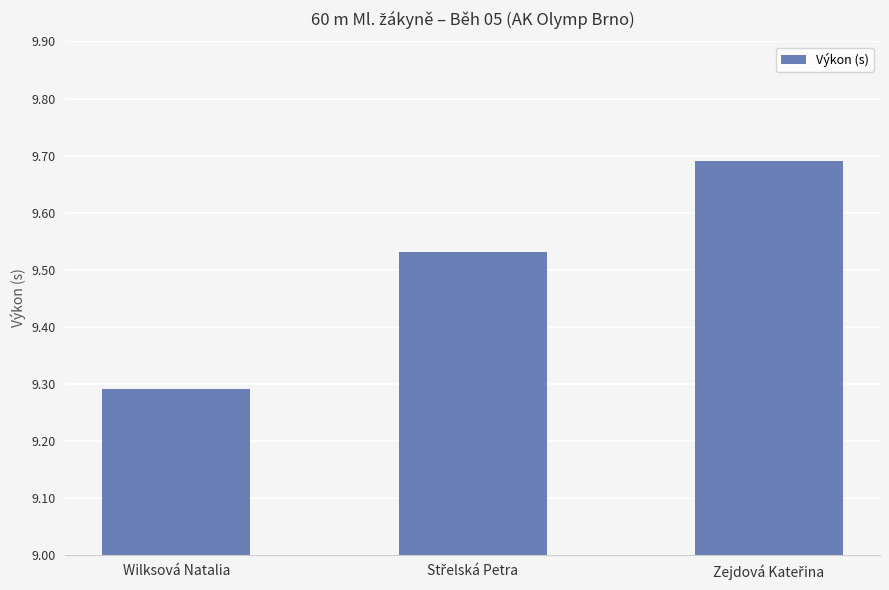

Which label corresponds to the smallest value in the chart?

Wilksová Natalia